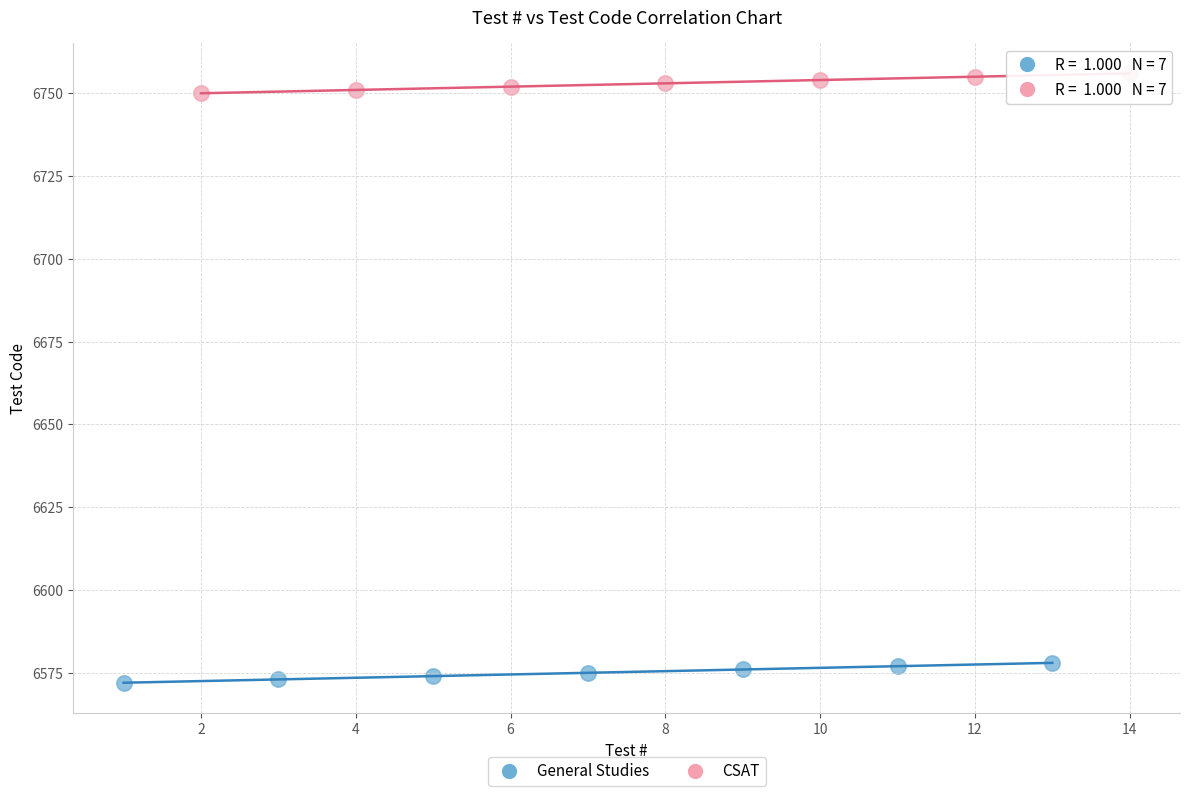

Which series contains the highest Y value?

CSAT